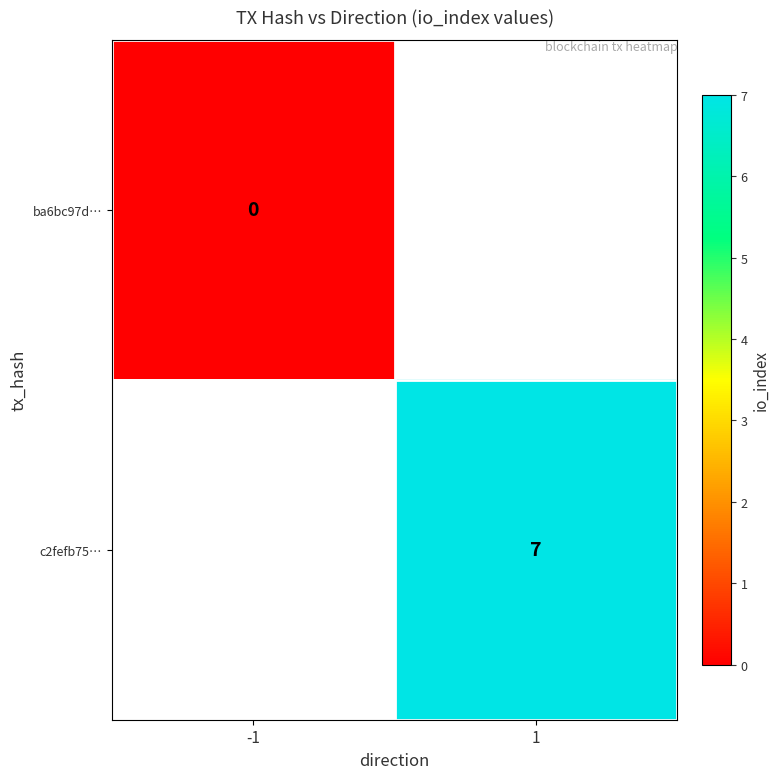

At which category does the chart reach its peak across all series?

1